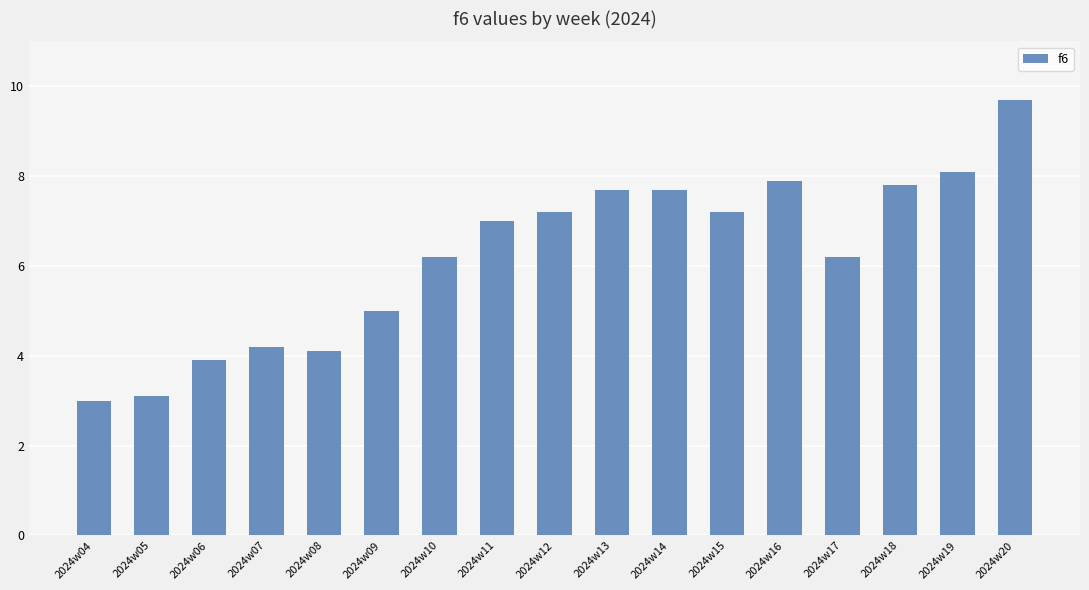

What is the value of the 8th bar from the left?

7.0